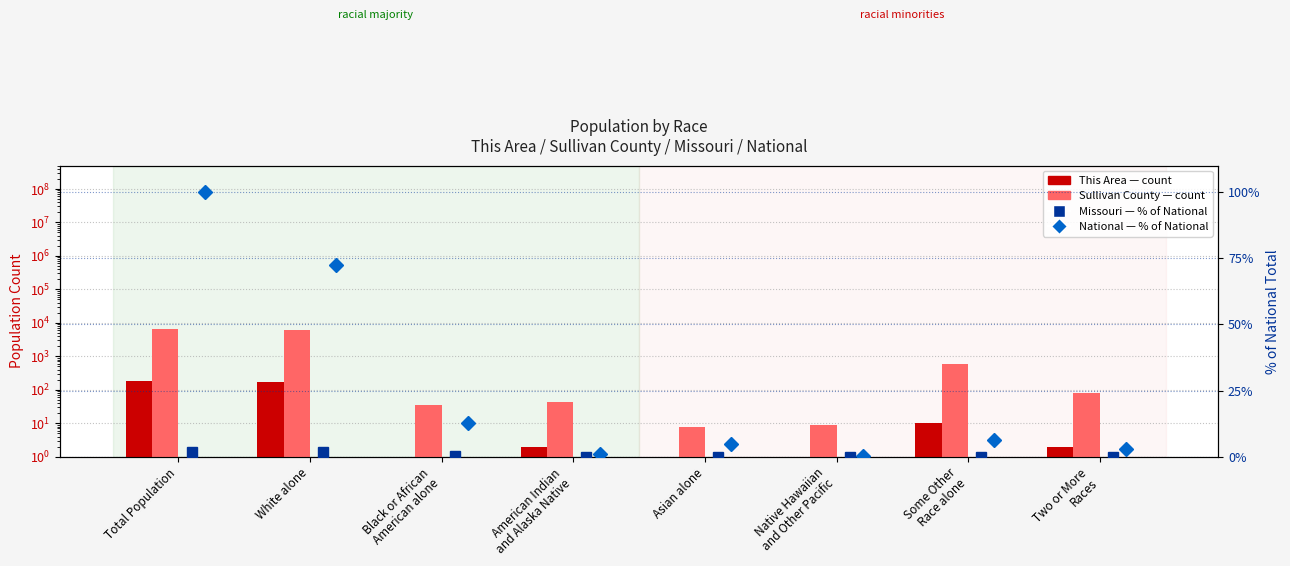

What is the spread (max minus min) of values at Asian alone?

8.0